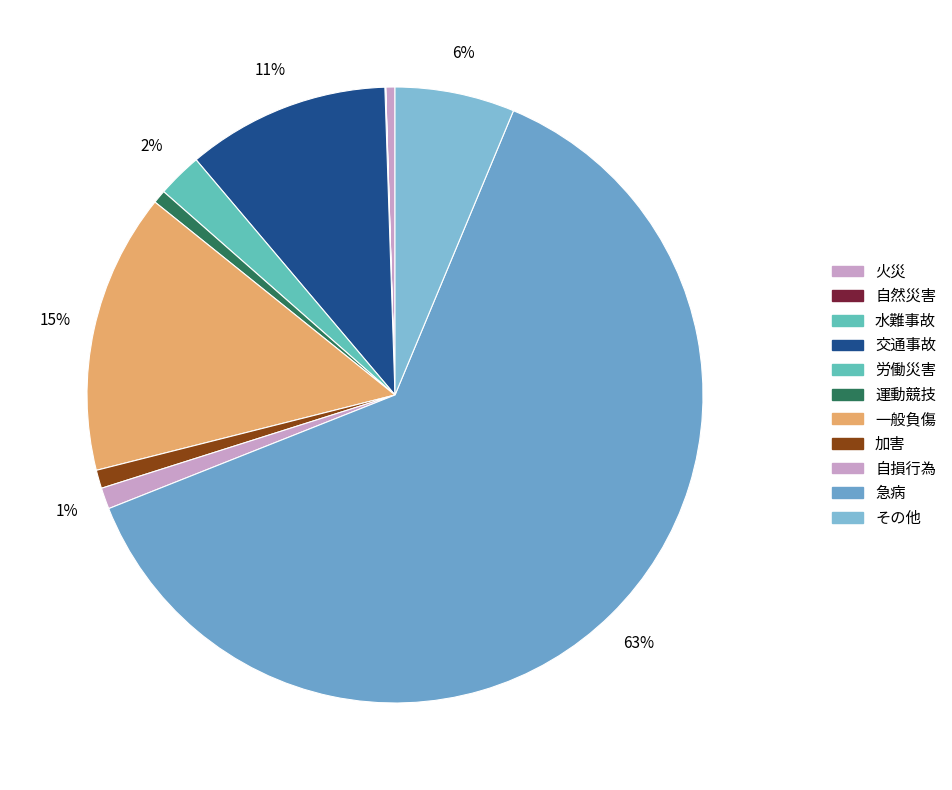

Which has a higher value, 火災 or 一般負傷?

一般負傷